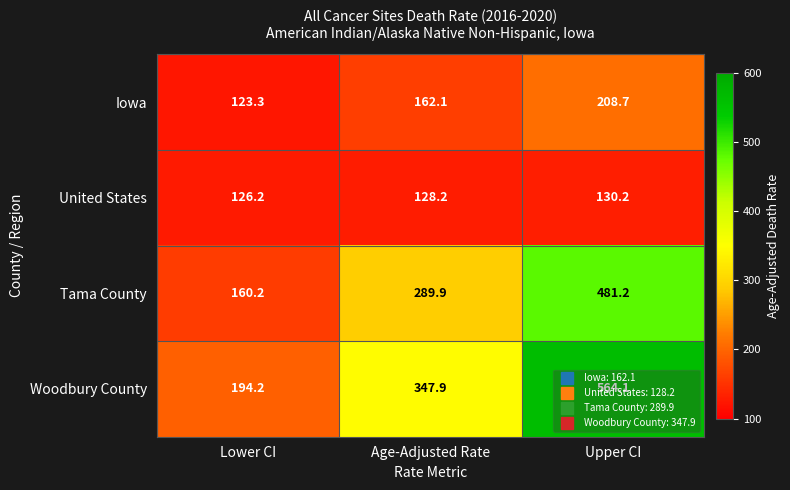

At Upper CI, list the series in order from largest to smallest.

Woodbury County, Tama County, Iowa, United States